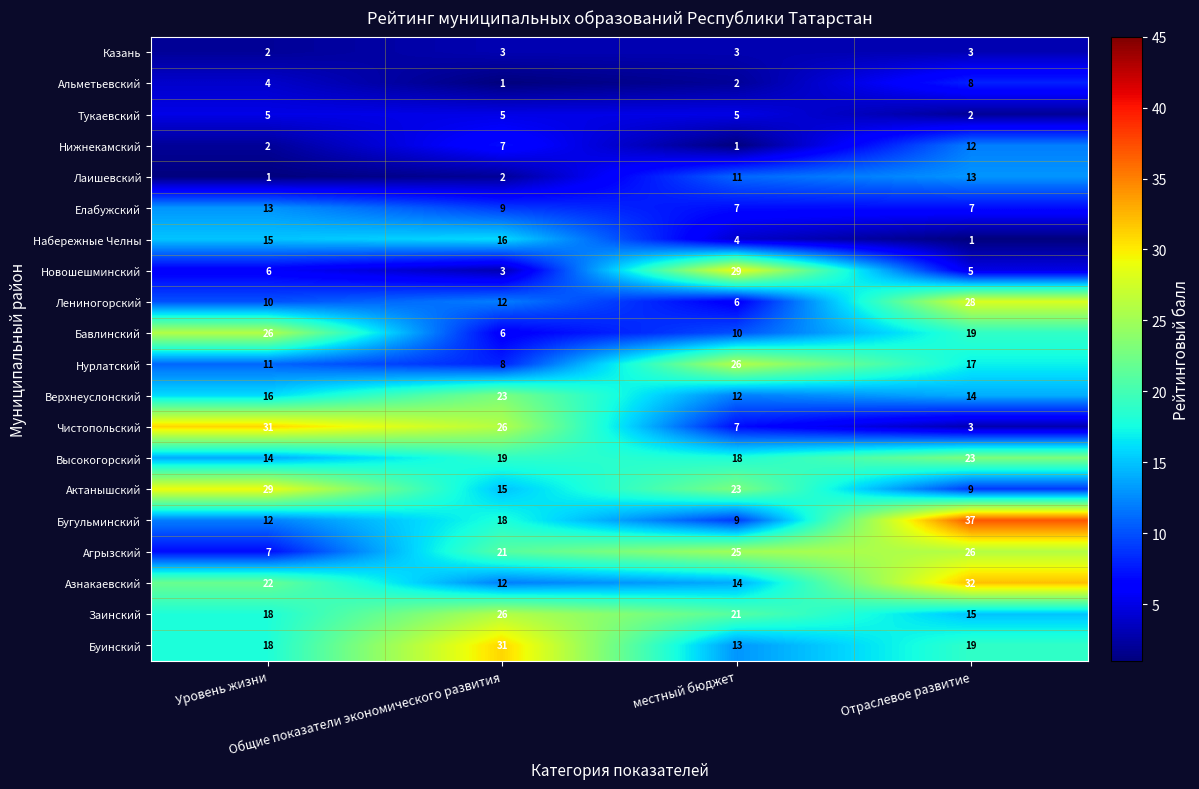

Count the number of categories in the chart.

4